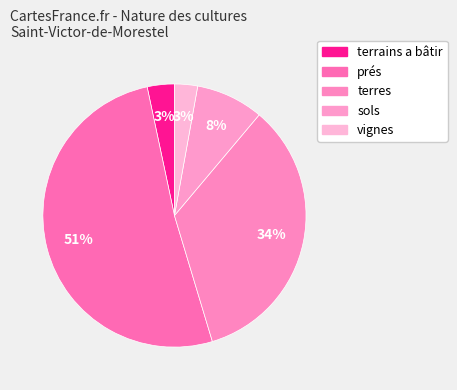

How many segments does this pie chart have?

5